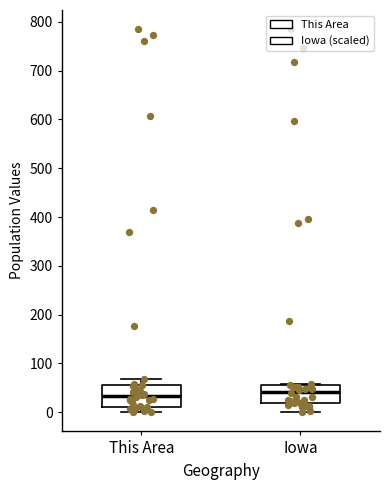

Reading left to right, transcribe this box plot: for each box, give where its median line is, the range the box spans, and where its two whiskers end, as read against the y-axis. The values are not printed on the chart, so give them approximately, as read against the axis.

This Area: median 30, box 10 to 60, whiskers 0 to 70
Iowa: median 40, box 20 to 60, whiskers 0 to 60